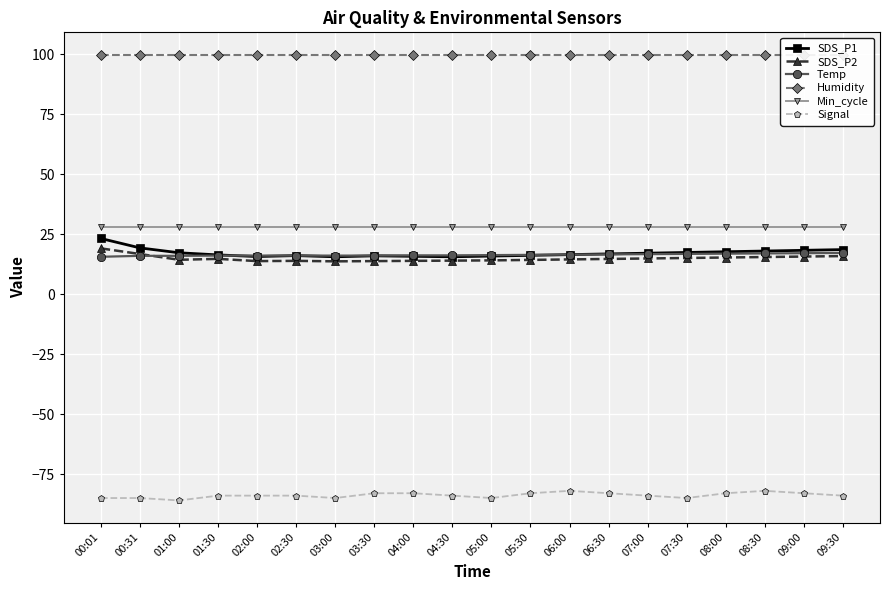

At which label is Humidity closest to 99?

00:01